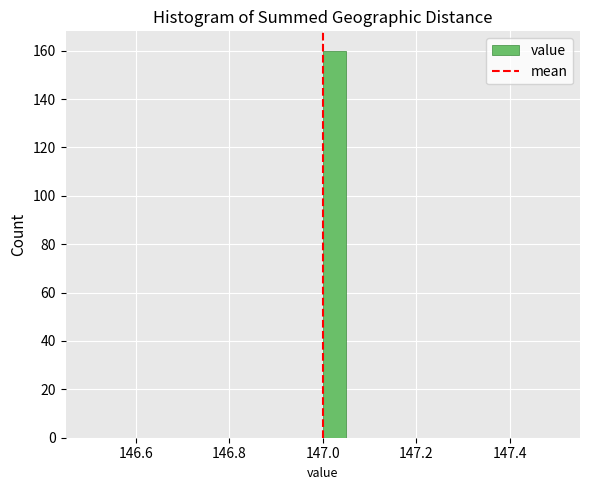

Around what value on the x-axis is the tallest bar? Give the approximate position of its centre, as read against the axis.

147.02